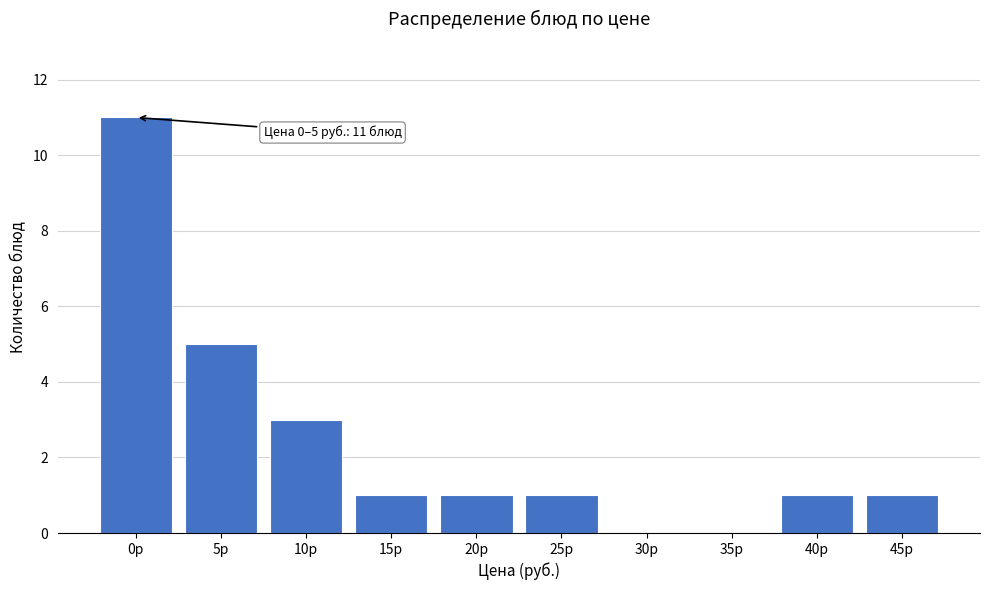

Reading right to left, what are all the values shown in this chart?

45р=1	40р=1	35р=0	30р=0	25р=1	20р=1	15р=1	10р=3	5р=5	0р=11